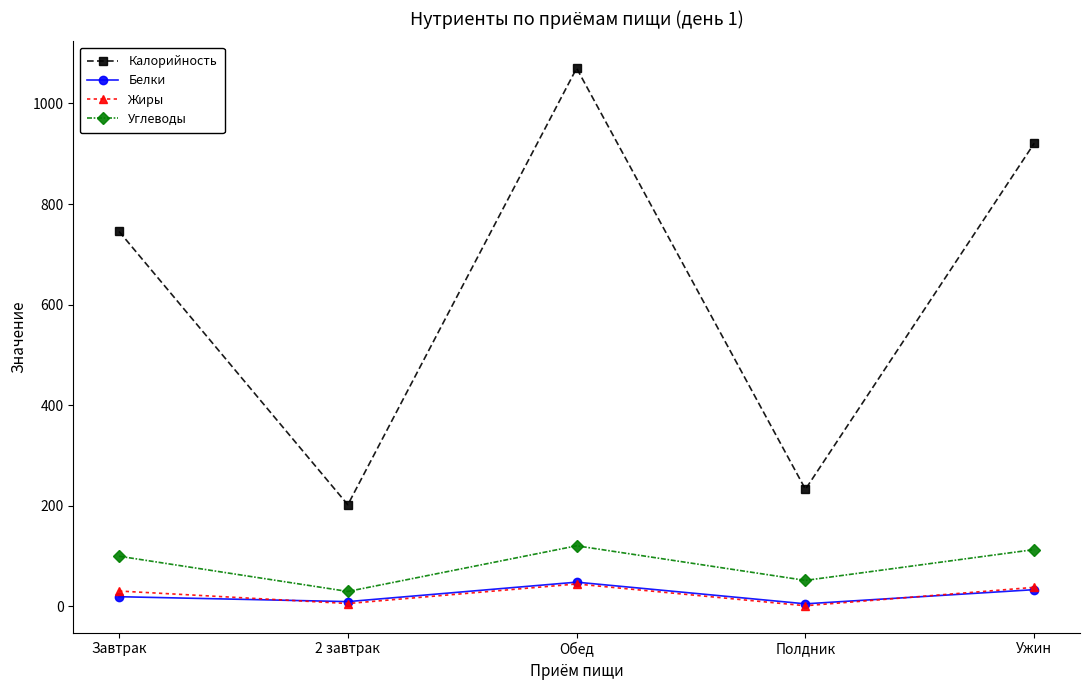

What is the label of the 1st point from the left?

Завтрак